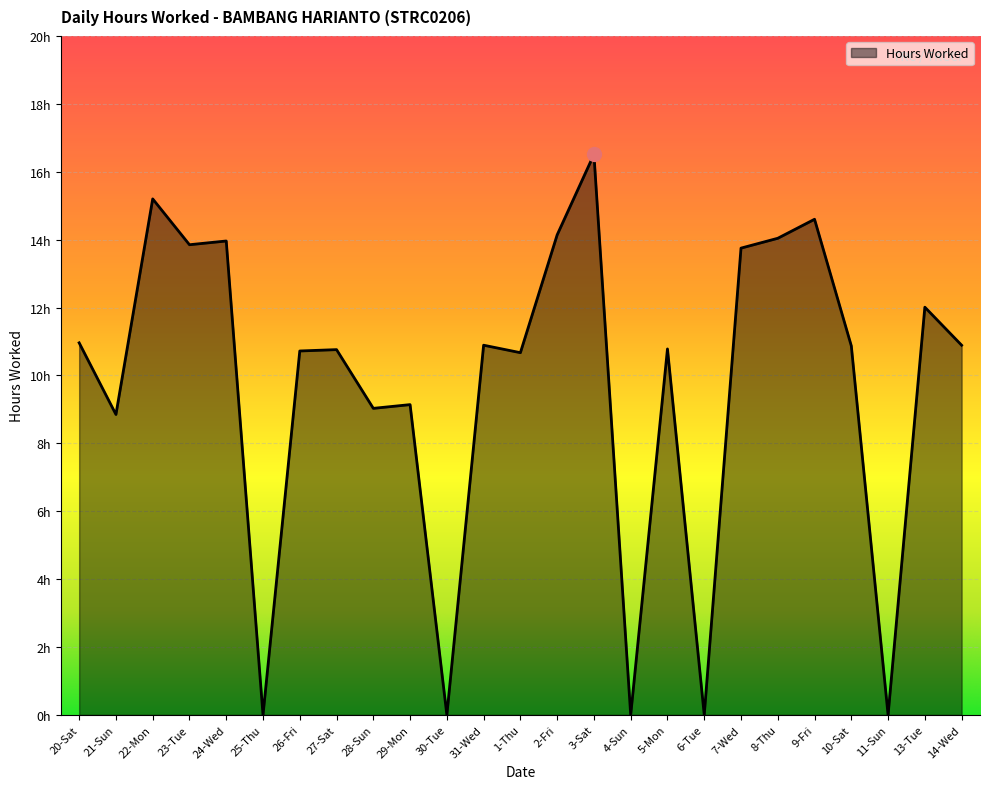

Is this an area chart (filled region under the line)?

Yes